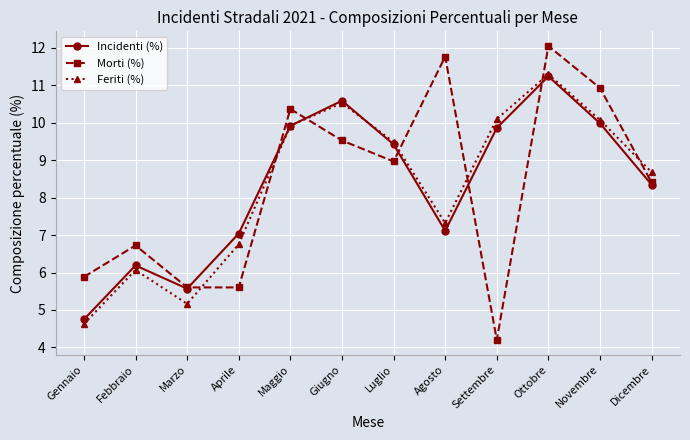

What are all the series names shown in the legend?

Incidenti (%), Morti (%), Feriti (%)